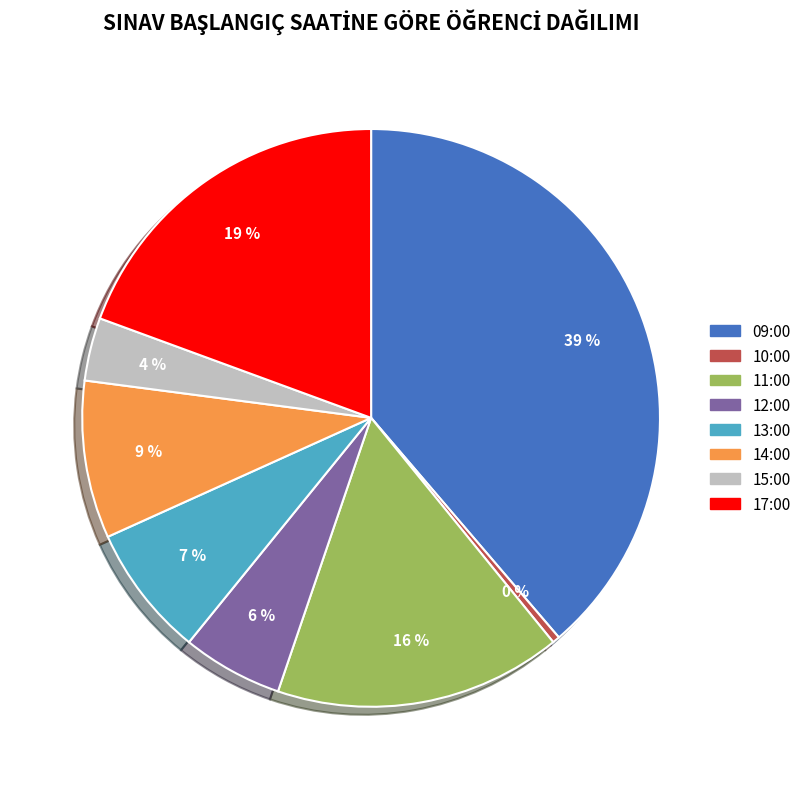

Does any single category account for the majority?

No